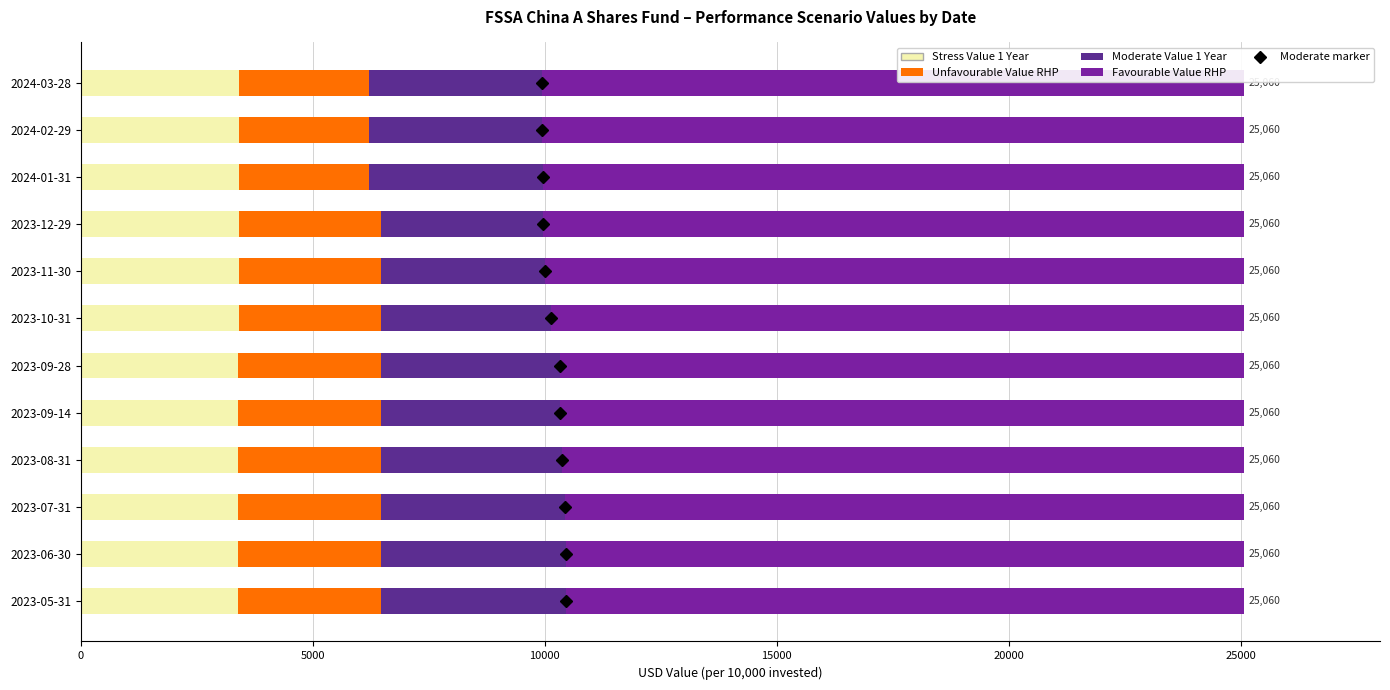

Reading right to left, transcribe all the data shown in this chart.

Stress Value 1 Year: 3410	3410	3410	3410	3410	3410	3400	3400	3400	3400	3400	3390
Unfavourable Value RHP: 2810	2810	2810	3070	3070	3070	3080	3080	3080	3080	3080	3090
Moderate Value 1 Year: 3710	3720	3740	3490	3530	3660	3840	3840	3890	3950	3970	3970
Favourable Value RHP: 15130	15120	15100	15090	15050	14920	14740	14740	14690	14630	14610	14610